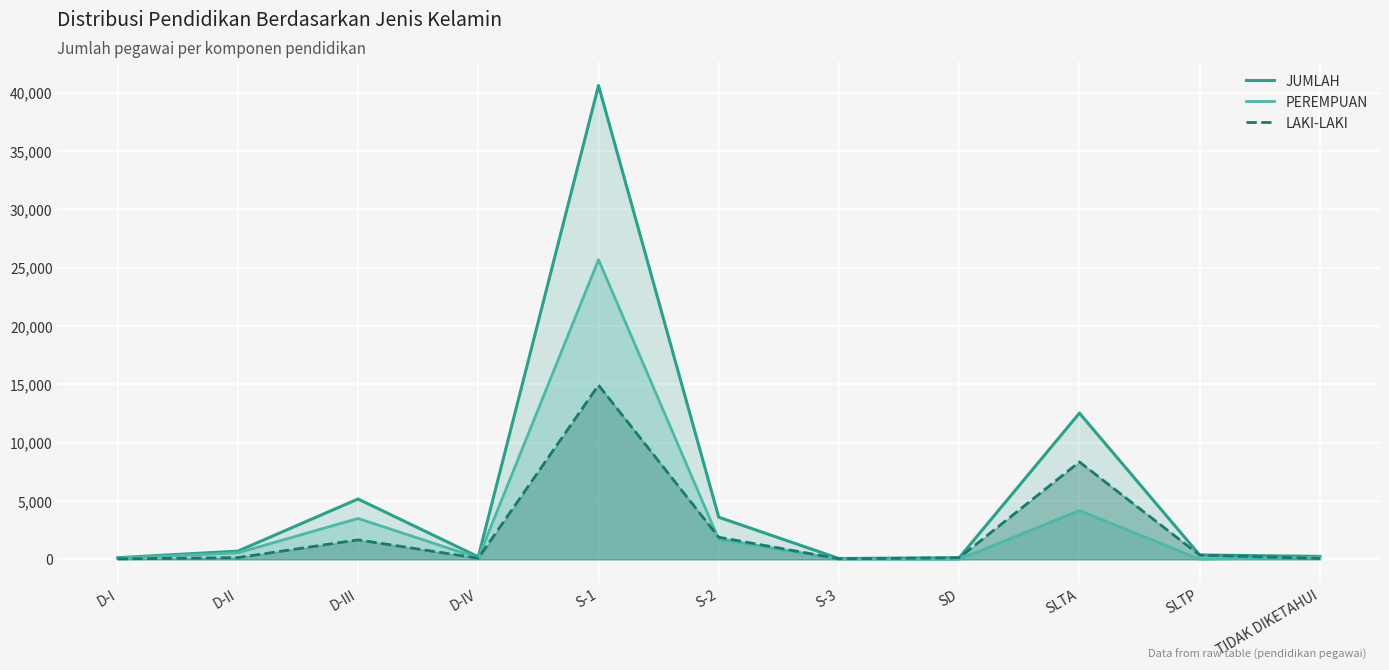

True or false: PEREMPUAN has more than 0 points higher than both neighbors.

True